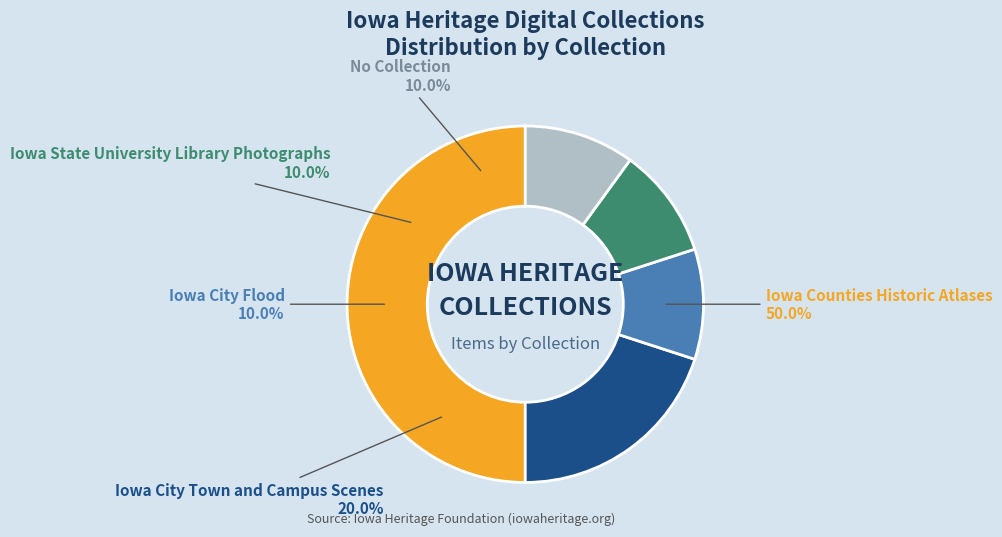

To the nearest percent, what percentage of the pie is Iowa City Town and Campus Scenes?

20%